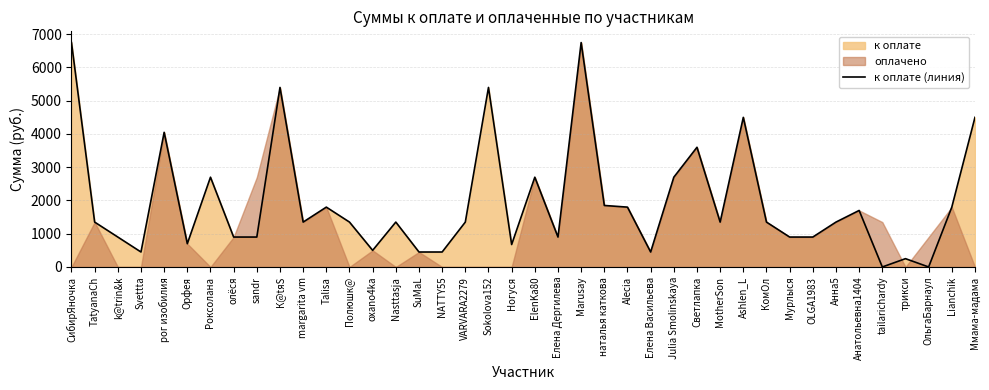

The value at margarita vm is 1350. True or false?

True